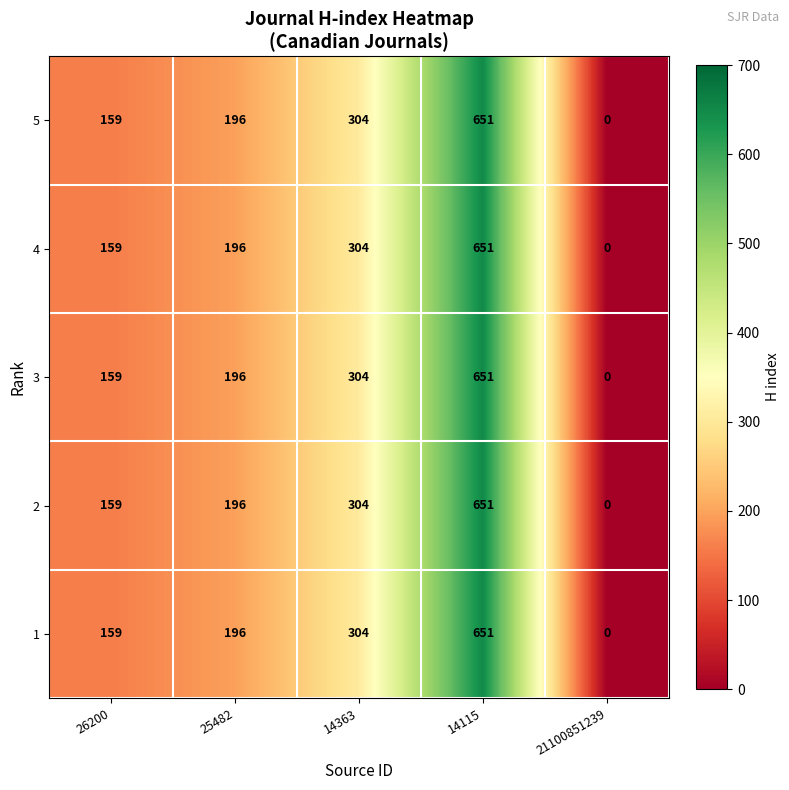

Is the value of 5 at 14115 greater than the value of 4 at 14363?

Yes